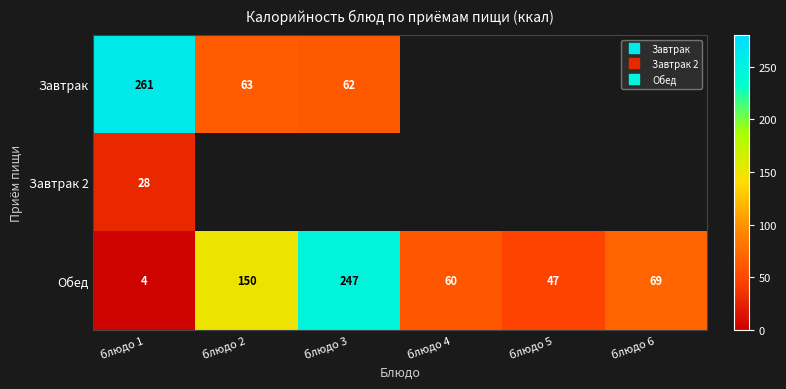

Where is Обед nearest to the value 125?

блюдо 2